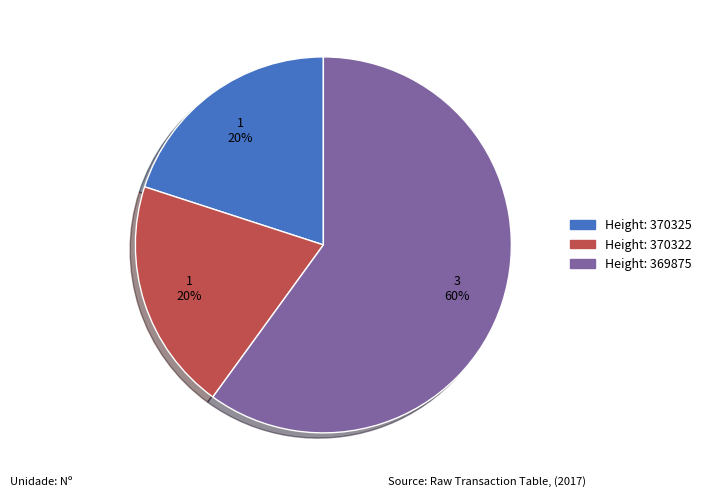

To the nearest percent, what is the difference between the largest and smallest slice percentages?

40%